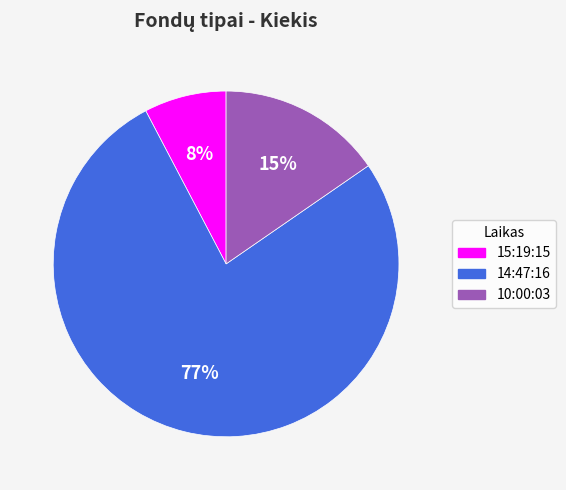

Between 15:19:15 and 14:47:16, which is larger?

14:47:16